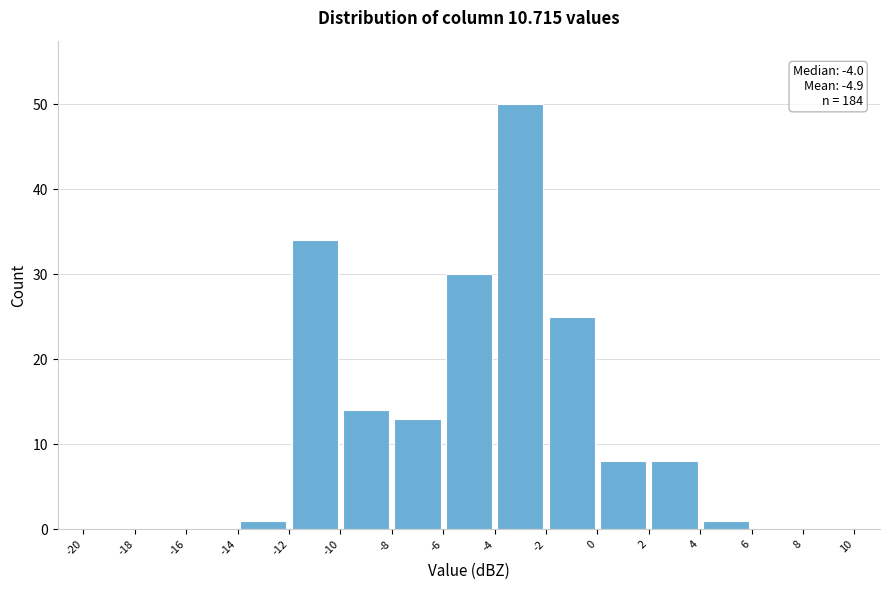

Over which range of the x-axis is the bar tallest?

-4 to -2